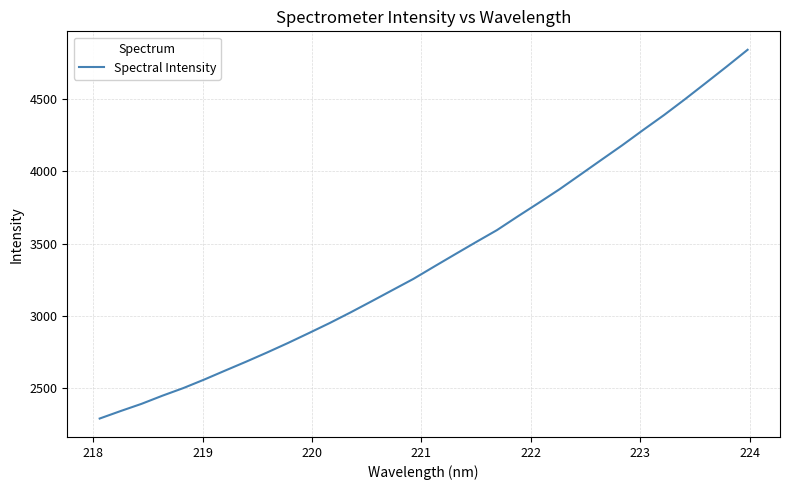

How many distinct data groups are displayed?

1